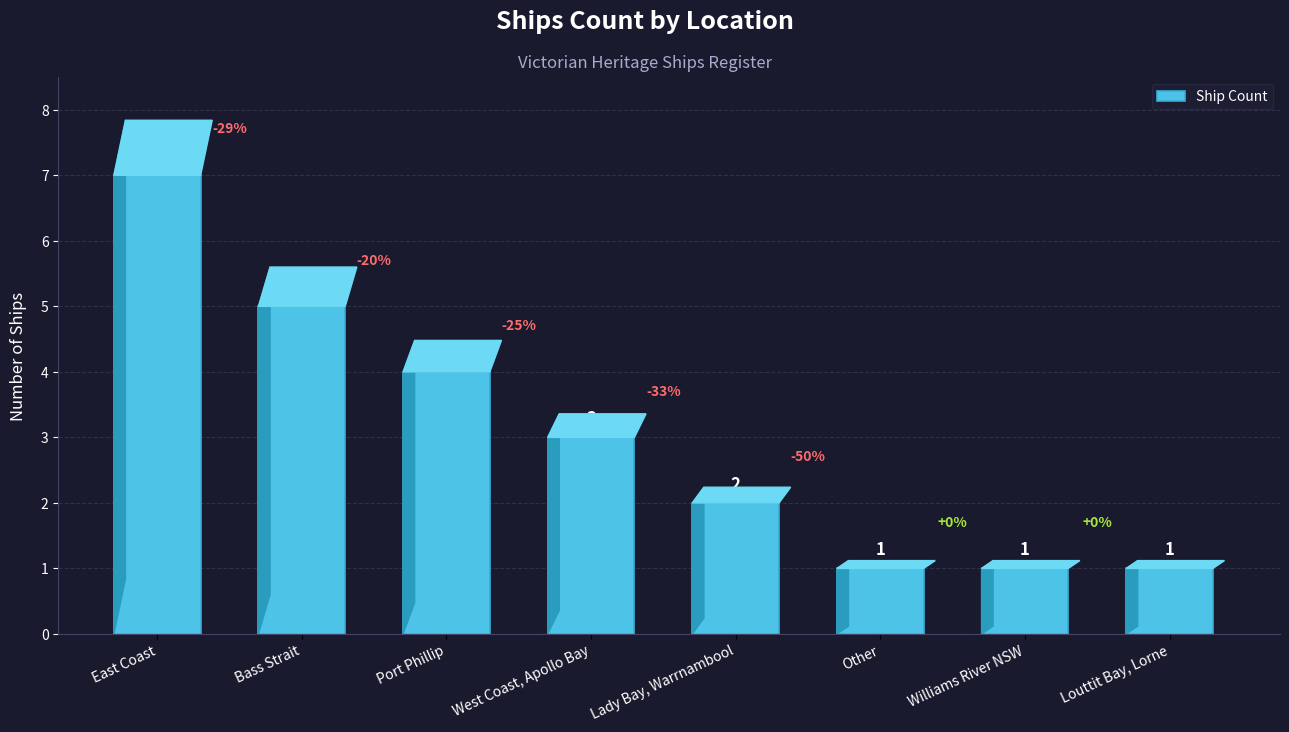

What is the label of the 1st bar from the left?

East Coast